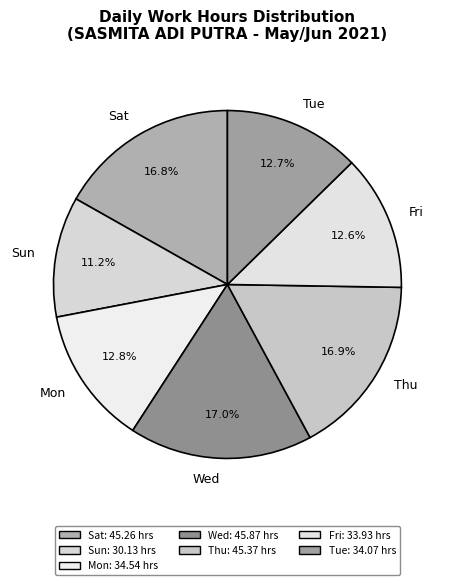

Approximately how many times larger is the value at Sun compared to Thu?

0.7